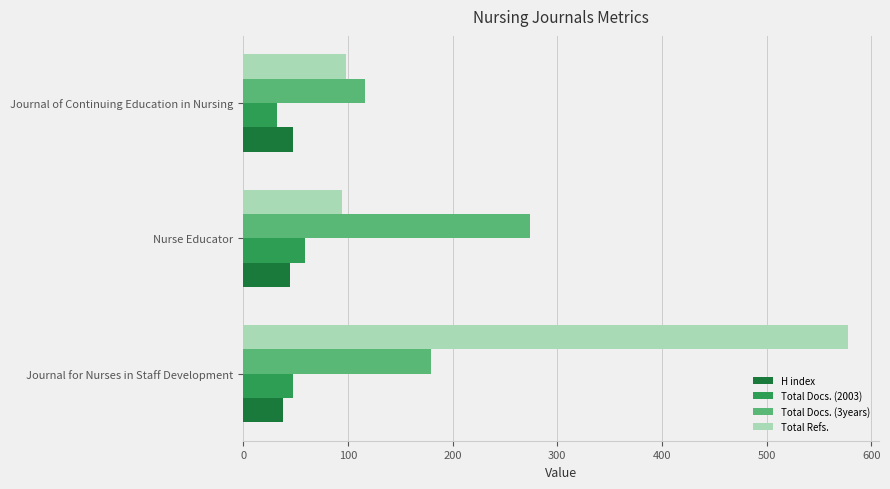

What is the difference between the Total Docs. (3years) values at Nurse Educator and Journal of Continuing Education in Nursing?

158